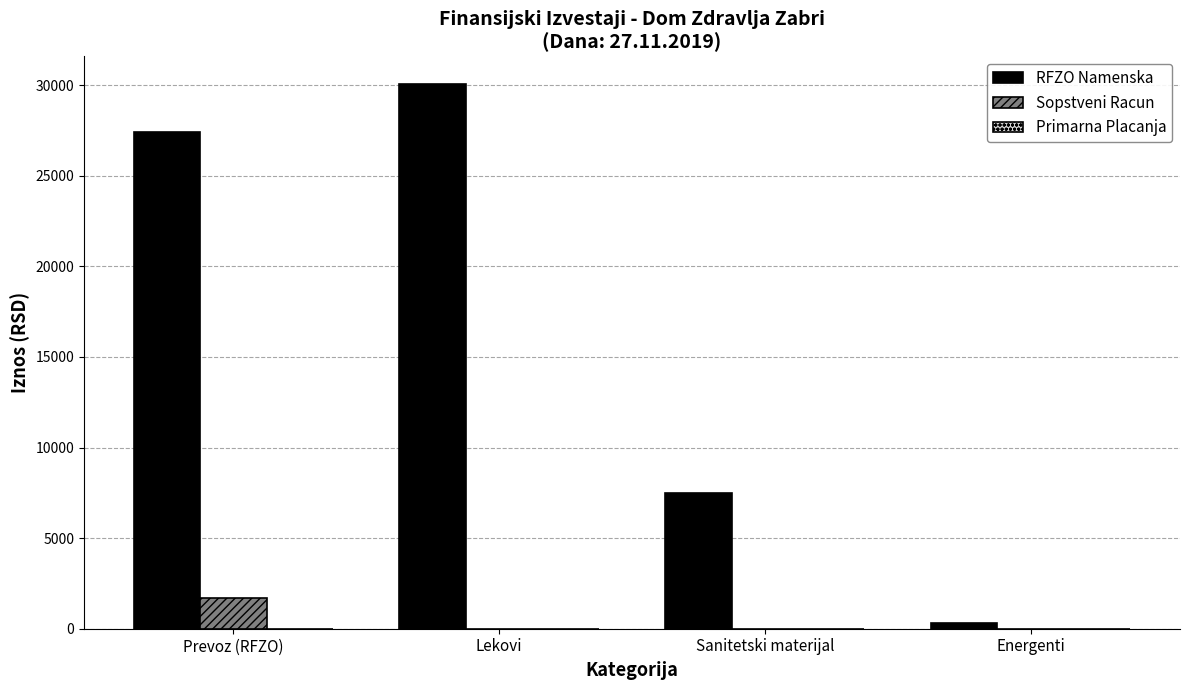

Are the bars horizontal?

No